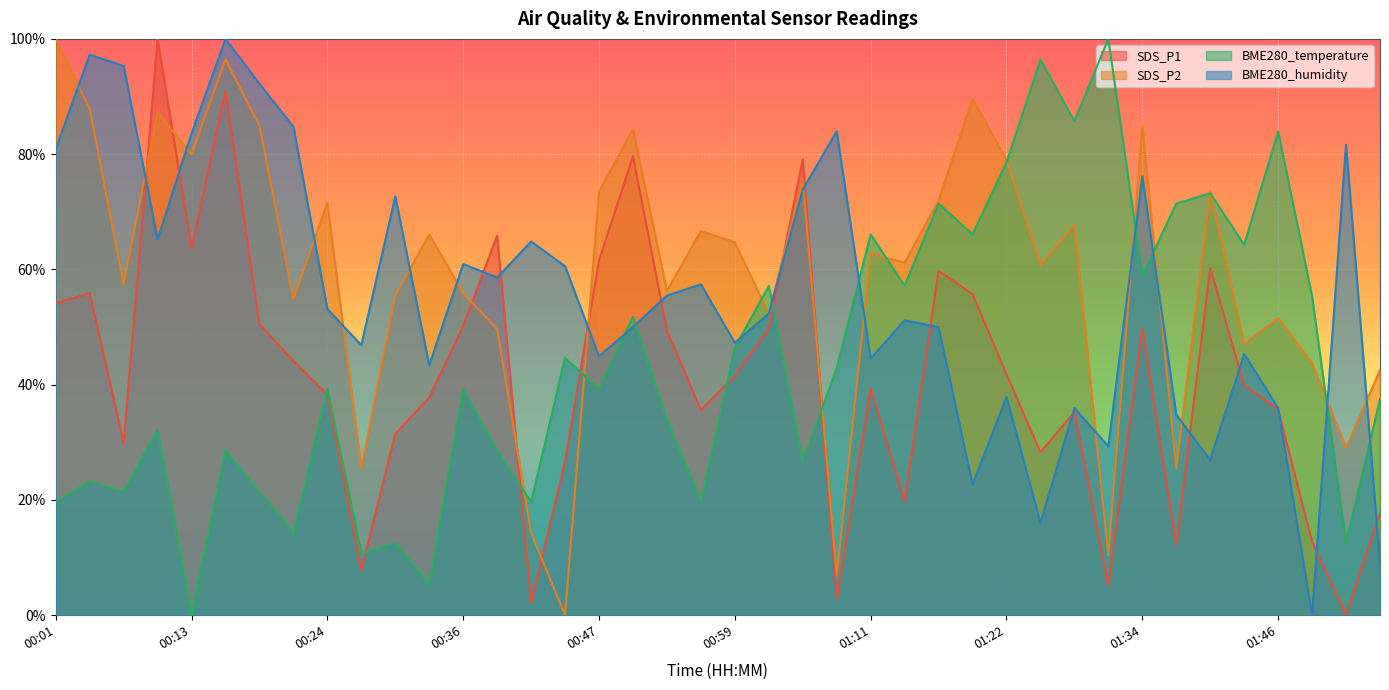

True or false: SDS_P1 and BME280_temperature intersect in this chart.

True